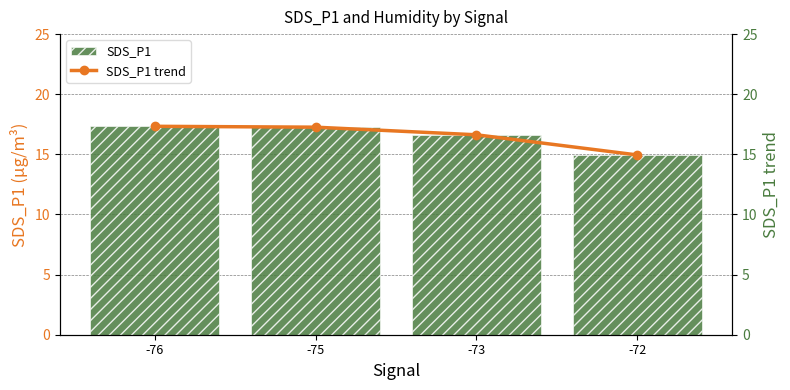

At which category does the chart reach its peak across all series?

-76